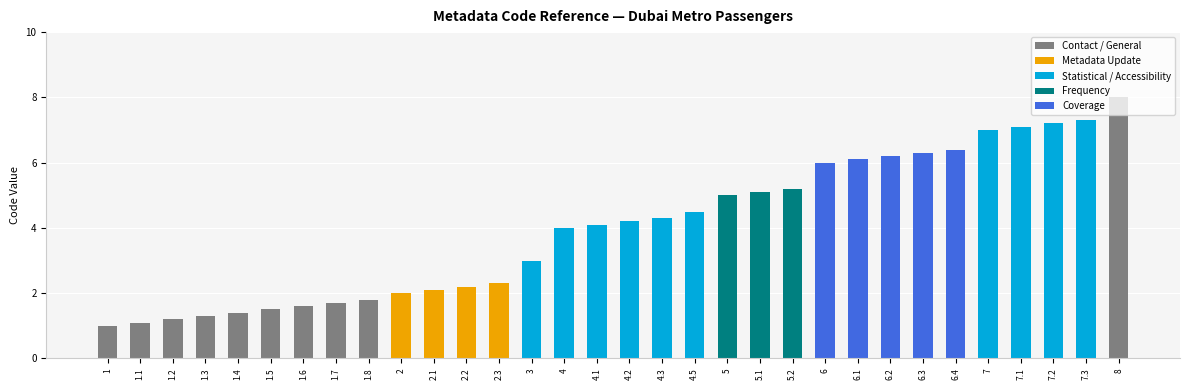

What is the smallest value displayed?

1.0